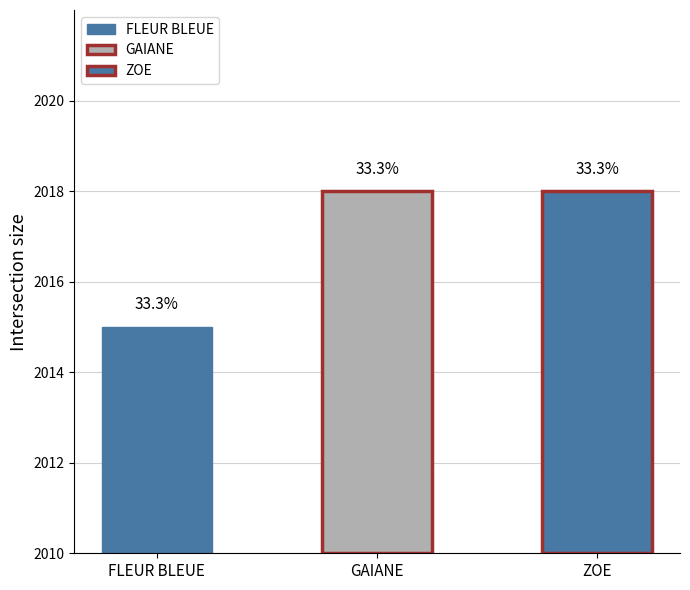

What position from the left is FLEUR BLEUE?

1